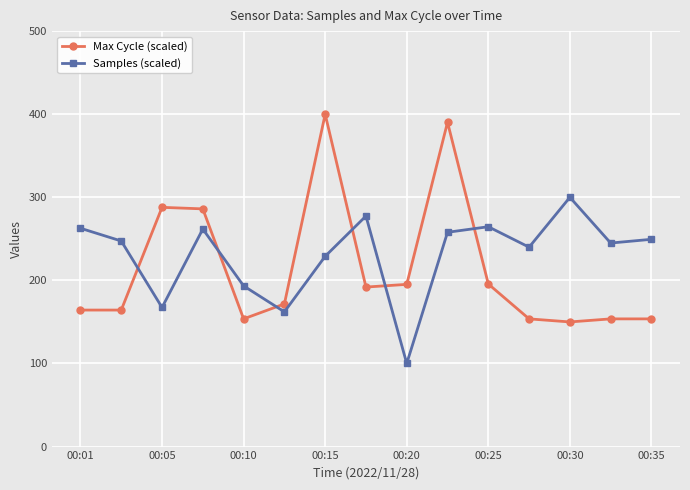

What is the value of the Samples (scaled) point at the 7th from the left?

229.0